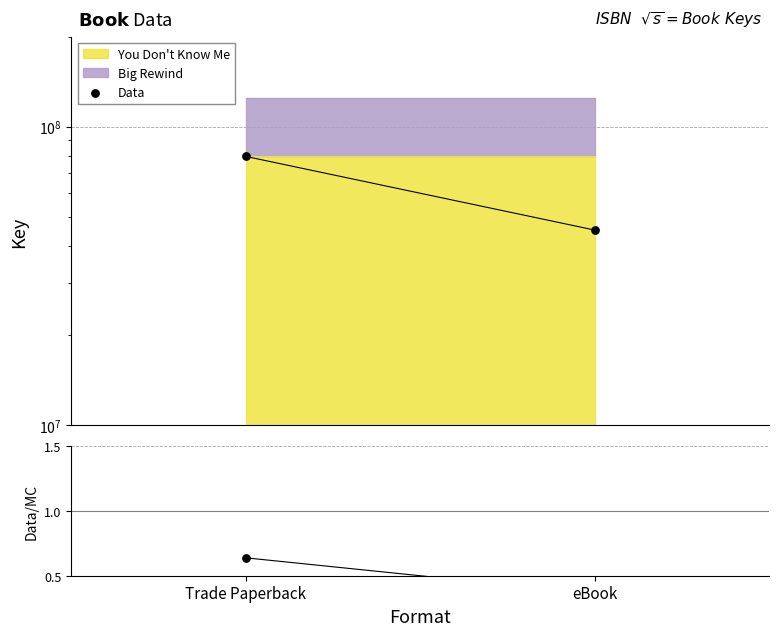

Which series reaches the minimum Y coordinate?

Data/MC